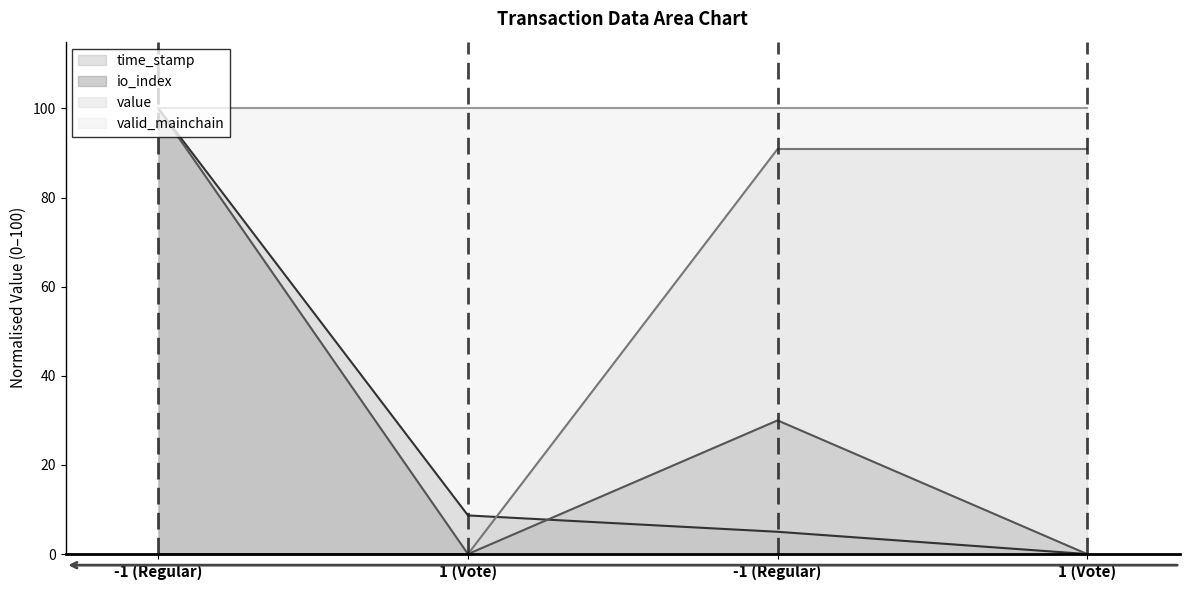

How many lines are shown in the chart?

4